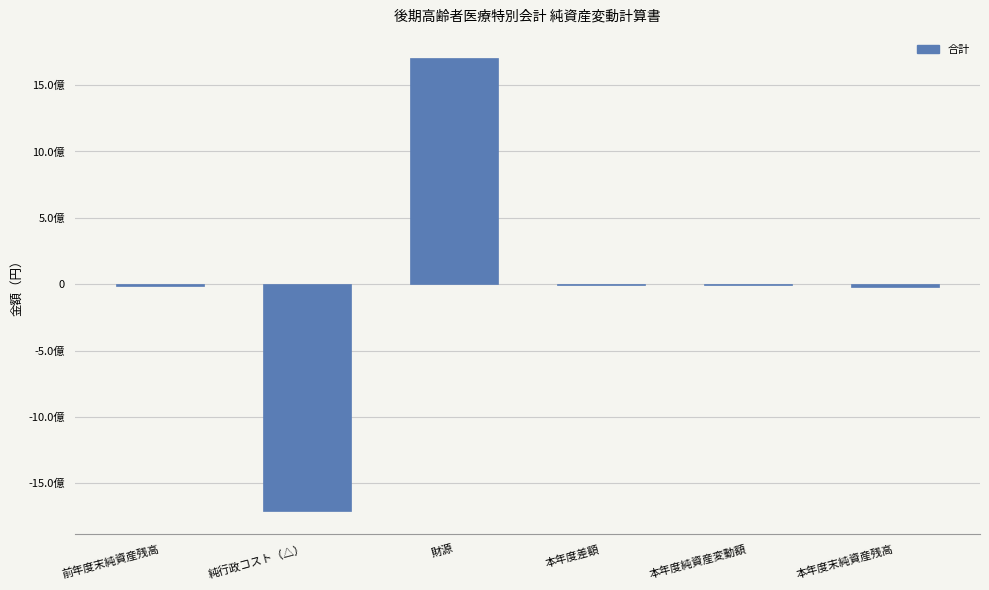

Are the bars horizontal?

No